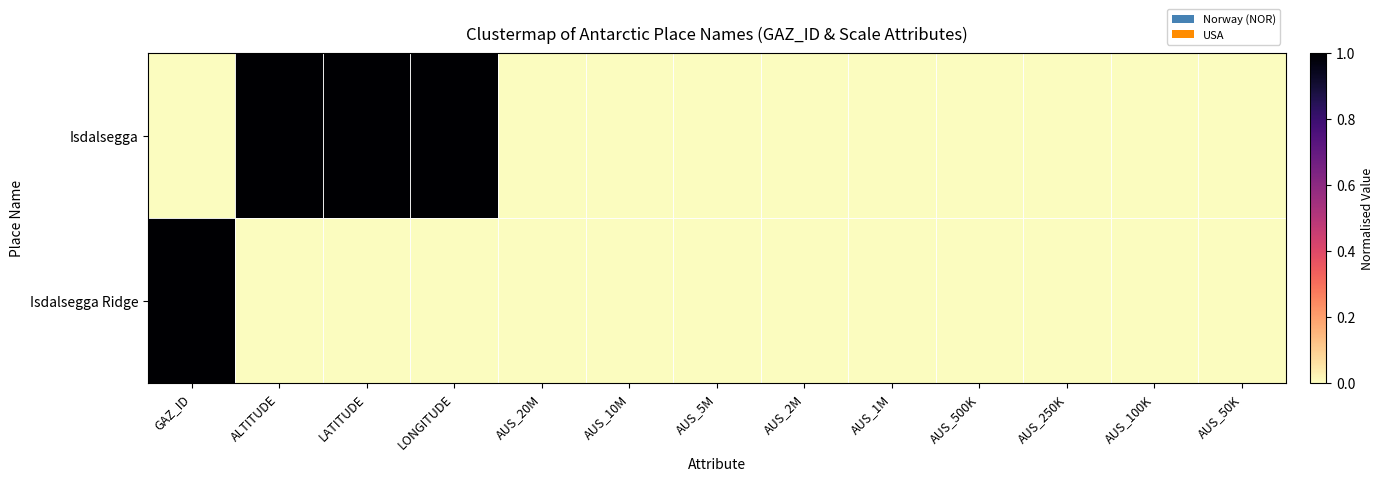

How many data points does each series have?

13